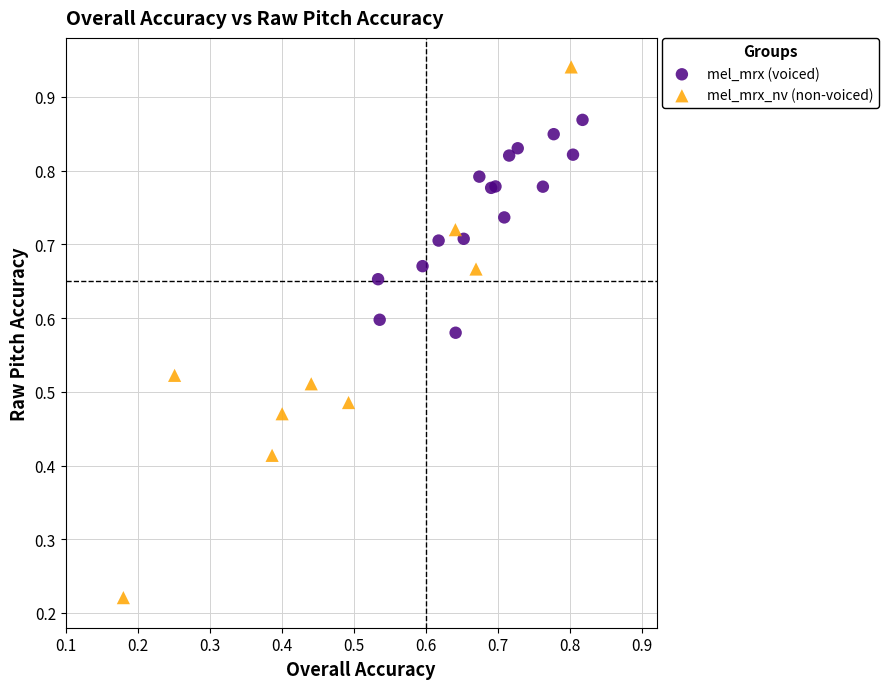

Which series contains the highest Y value?

mel_mrx_nv (non-voiced)